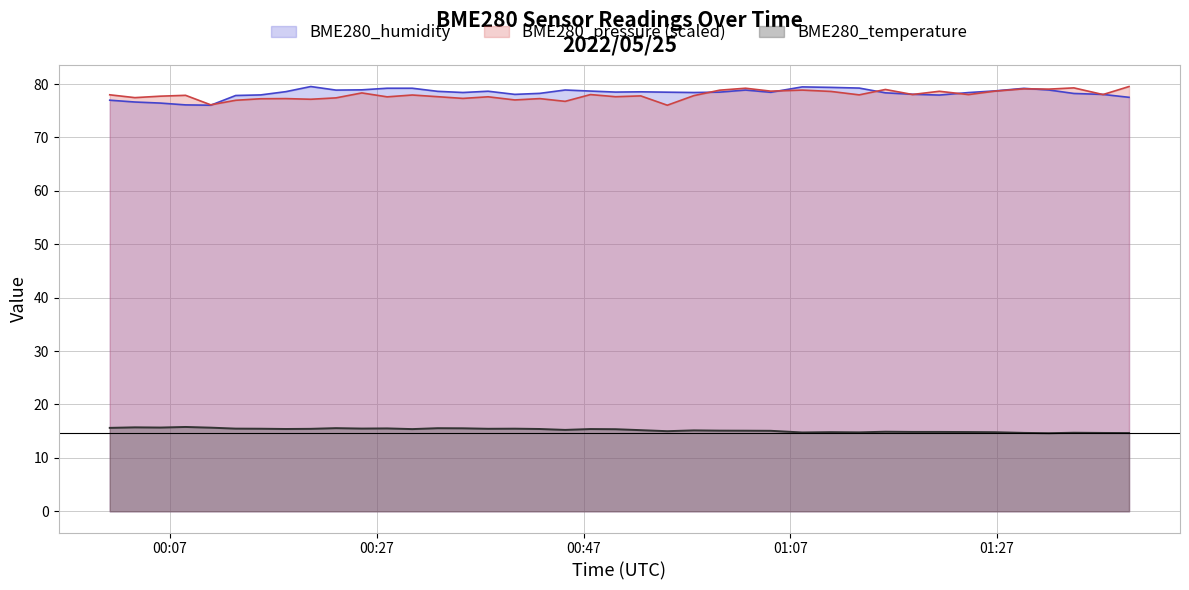

Reading left to right, extract all data points from this chart.

BME280_temperature: 2022/05/25 00:01:10=15.6	2022/05/25 00:03:36=15.7	2022/05/25 00:06:04=15.7	2022/05/25 00:08:30=15.8	2022/05/25 00:10:56=15.7	2022/05/25 00:13:21=15.5	2022/05/25 00:15:46=15.5	2022/05/25 00:18:12=15.4	2022/05/25 00:20:37=15.4	2022/05/25 00:23:03=15.6	2022/05/25 00:25:33=15.5	2022/05/25 00:28:00=15.5	2022/05/25 00:30:26=15.4	2022/05/25 00:32:53=15.6	2022/05/25 00:35:20=15.5	2022/05/25 00:37:46=15.4	2022/05/25 00:40:21=15.5	2022/05/25 00:42:46=15.4	2022/05/25 00:45:13=15.2	2022/05/25 00:47:40=15.4	2022/05/25 00:50:06=15.4	2022/05/25 00:52:32=15.2	2022/05/25 00:55:06=15.0	2022/05/25 00:57:40=15.2	2022/05/25 01:00:10=15.1	2022/05/25 01:02:40=15.1	2022/05/25 01:05:06=15.1	2022/05/25 01:08:09=14.8	2022/05/25 01:10:56=14.8	2022/05/25 01:13:40=14.8	2022/05/25 01:16:12=14.9	2022/05/25 01:18:49=14.9	2022/05/25 01:21:25=14.9	2022/05/25 01:24:14=14.8	2022/05/25 01:26:48=14.8	2022/05/25 01:29:36=14.7	2022/05/25 01:32:01=14.6	2022/05/25 01:34:26=14.7	2022/05/25 01:37:15=14.7	2022/05/25 01:39:46=14.7
BME280_humidity: 2022/05/25 00:01:10=77.0	2022/05/25 00:03:36=76.6	2022/05/25 00:06:04=76.4	2022/05/25 00:08:30=76.1	2022/05/25 00:10:56=76.0	2022/05/25 00:13:21=77.9	2022/05/25 00:15:46=78.0	2022/05/25 00:18:12=78.6	2022/05/25 00:20:37=79.5	2022/05/25 00:23:03=78.9	2022/05/25 00:25:33=78.9	2022/05/25 00:28:00=79.2	2022/05/25 00:30:26=79.2	2022/05/25 00:32:53=78.6	2022/05/25 00:35:20=78.4	2022/05/25 00:37:46=78.7	2022/05/25 00:40:21=78.1	2022/05/25 00:42:46=78.3	2022/05/25 00:45:13=78.9	2022/05/25 00:47:40=78.7	2022/05/25 00:50:06=78.5	2022/05/25 00:52:32=78.5	2022/05/25 00:55:06=78.5	2022/05/25 00:57:40=78.4	2022/05/25 01:00:10=78.5	2022/05/25 01:02:40=78.9	2022/05/25 01:05:06=78.5	2022/05/25 01:08:09=79.5	2022/05/25 01:10:56=79.4	2022/05/25 01:13:40=79.2	2022/05/25 01:16:12=78.4	2022/05/25 01:18:49=78.1	2022/05/25 01:21:25=77.9	2022/05/25 01:24:14=78.4	2022/05/25 01:26:48=78.7	2022/05/25 01:29:36=79.2	2022/05/25 01:32:01=78.9	2022/05/25 01:34:26=78.2	2022/05/25 01:37:15=78.1	2022/05/25 01:39:46=77.5
BME280_pressure: 2022/05/25 00:01:10=78.0	2022/05/25 00:03:36=77.5	2022/05/25 00:06:04=77.7	2022/05/25 00:08:30=77.9	2022/05/25 00:10:56=76.1	2022/05/25 00:13:21=77.0	2022/05/25 00:15:46=77.3	2022/05/25 00:18:12=77.3	2022/05/25 00:20:37=77.2	2022/05/25 00:23:03=77.4	2022/05/25 00:25:33=78.3	2022/05/25 00:28:00=77.6	2022/05/25 00:30:26=78.0	2022/05/25 00:32:53=77.6	2022/05/25 00:35:20=77.3	2022/05/25 00:37:46=77.6	2022/05/25 00:40:21=77.0	2022/05/25 00:42:46=77.3	2022/05/25 00:45:13=76.8	2022/05/25 00:47:40=78.0	2022/05/25 00:50:06=77.6	2022/05/25 00:52:32=77.8	2022/05/25 00:55:06=76.0	2022/05/25 00:57:40=77.8	2022/05/25 01:00:10=78.9	2022/05/25 01:02:40=79.2	2022/05/25 01:05:06=78.7	2022/05/25 01:08:09=78.9	2022/05/25 01:10:56=78.6	2022/05/25 01:13:40=78.0	2022/05/25 01:16:12=79.0	2022/05/25 01:18:49=78.0	2022/05/25 01:21:25=78.7	2022/05/25 01:24:14=78.0	2022/05/25 01:26:48=78.7	2022/05/25 01:29:36=79.1	2022/05/25 01:32:01=79.1	2022/05/25 01:34:26=79.3	2022/05/25 01:37:15=78.0	2022/05/25 01:39:46=79.5